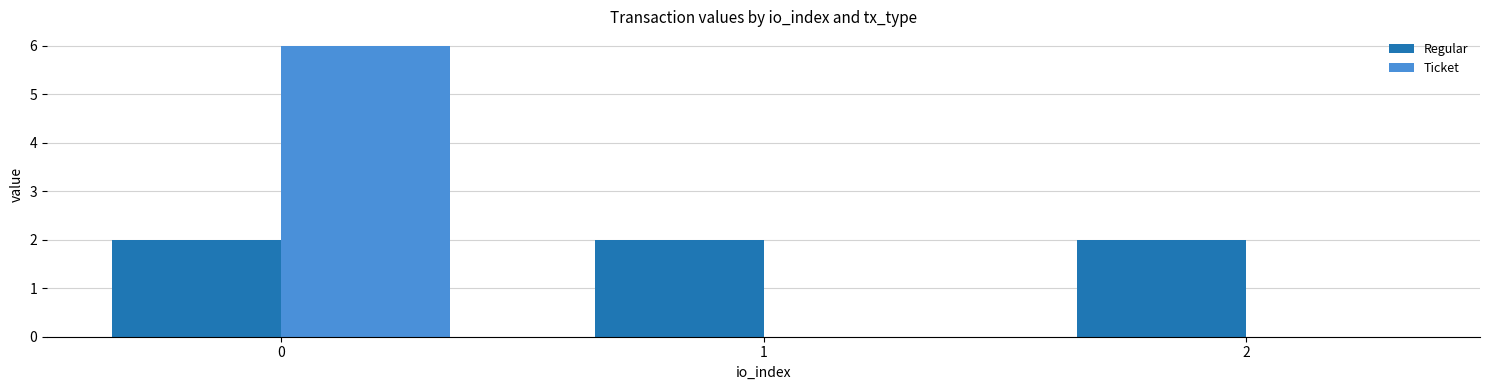

What is the total value across all series at 1?

2.0